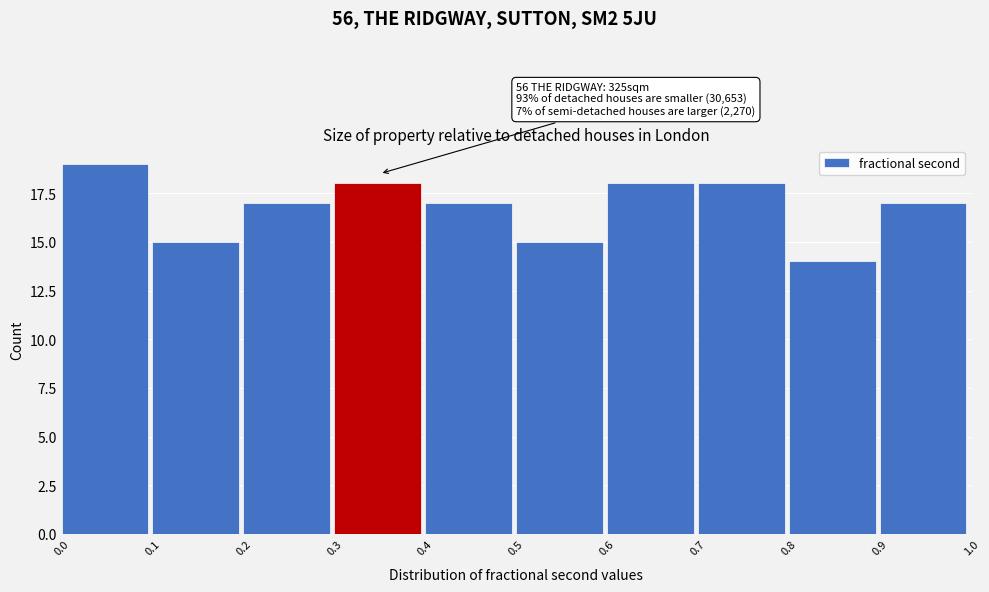

Which range on the x-axis has the tallest bar?

0.0 to 0.1